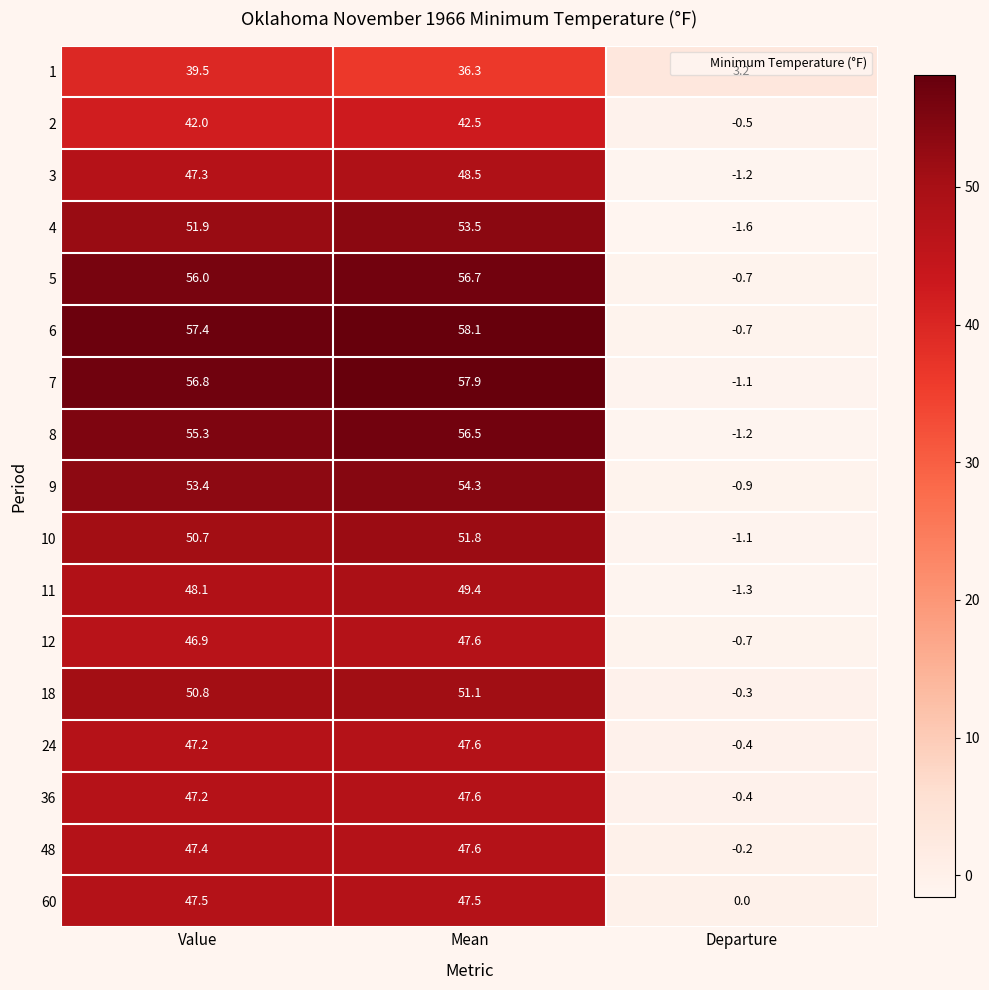

What is the difference between the 7 values at Value and Departure?

57.9